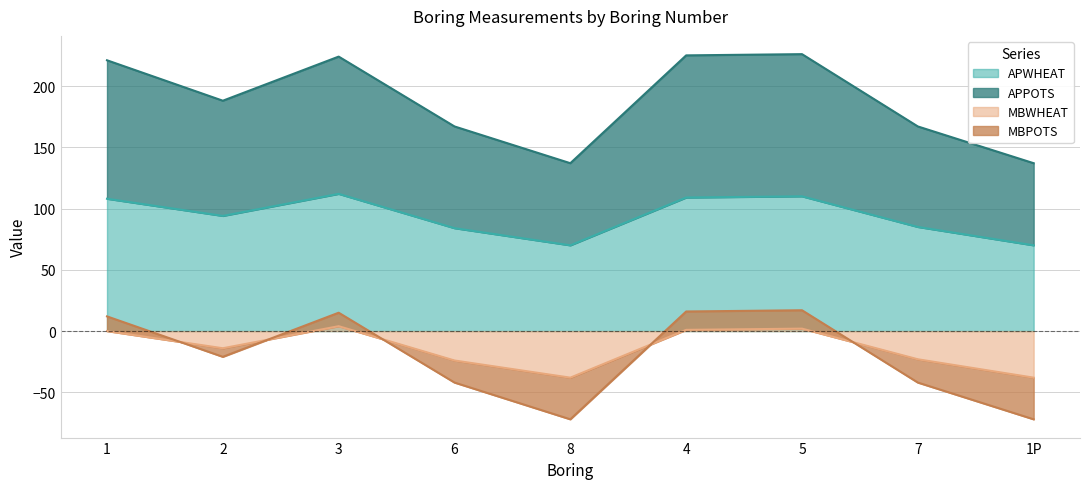

Where does the MBPOTS series first go above -21?

1